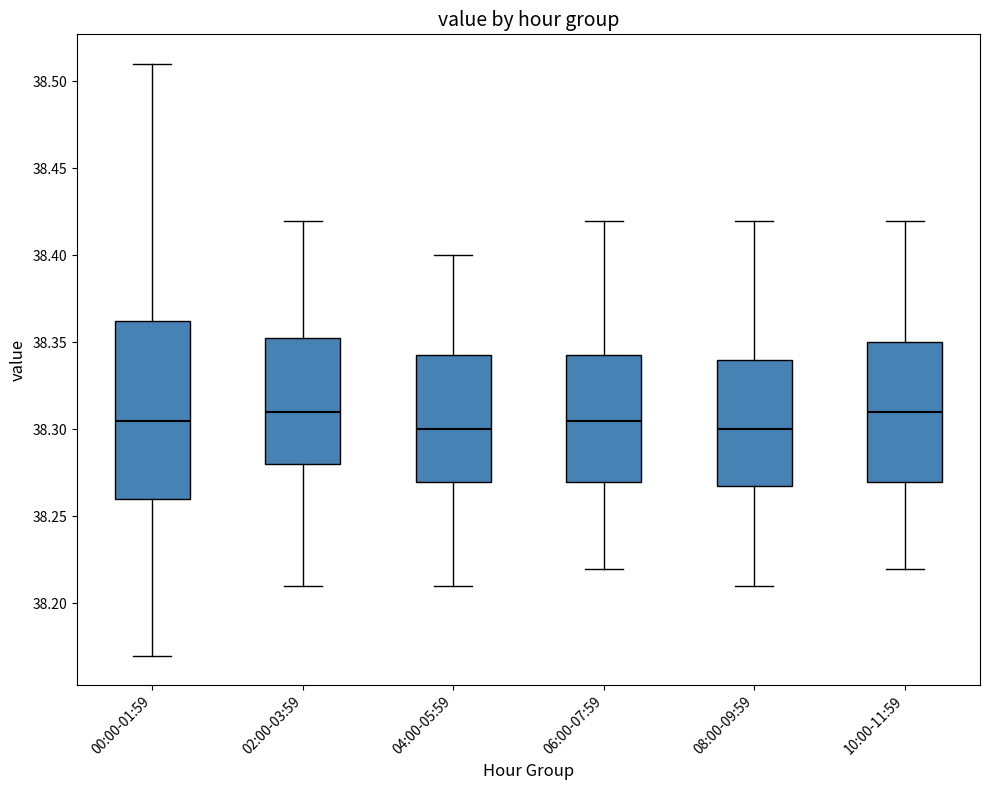

Reading left to right, read every box against the y-axis: the position of its median line, the range the box covers, and the ends of its whiskers. The values are not printed on the chart, so give them approximately, as read against the axis.

00:00-01:59: median 38.305, box 38.260 to 38.365, whiskers 38.170 to 38.510
02:00-03:59: median 38.310, box 38.280 to 38.355, whiskers 38.210 to 38.420
04:00-05:59: median 38.300, box 38.270 to 38.345, whiskers 38.210 to 38.400
06:00-07:59: median 38.305, box 38.270 to 38.345, whiskers 38.220 to 38.420
08:00-09:59: median 38.300, box 38.270 to 38.340, whiskers 38.210 to 38.420
10:00-11:59: median 38.310, box 38.270 to 38.350, whiskers 38.220 to 38.420